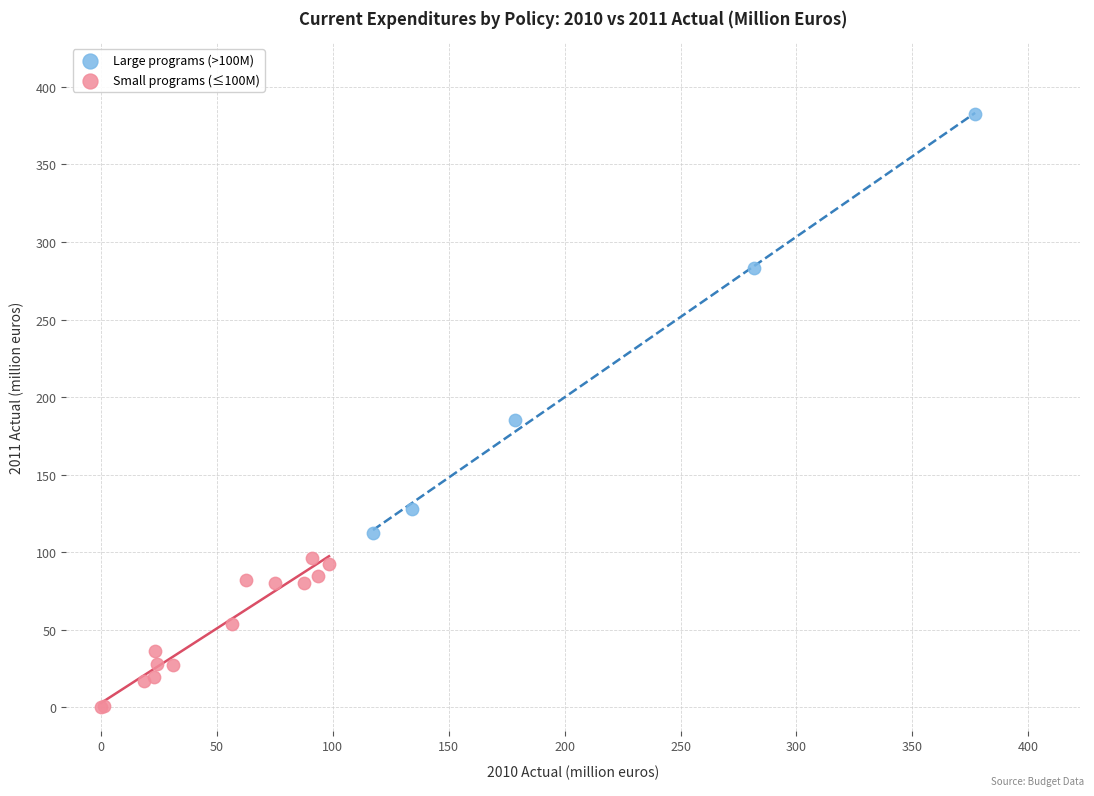

Which series has the widest spread of Y values?

Large programs (>100M)